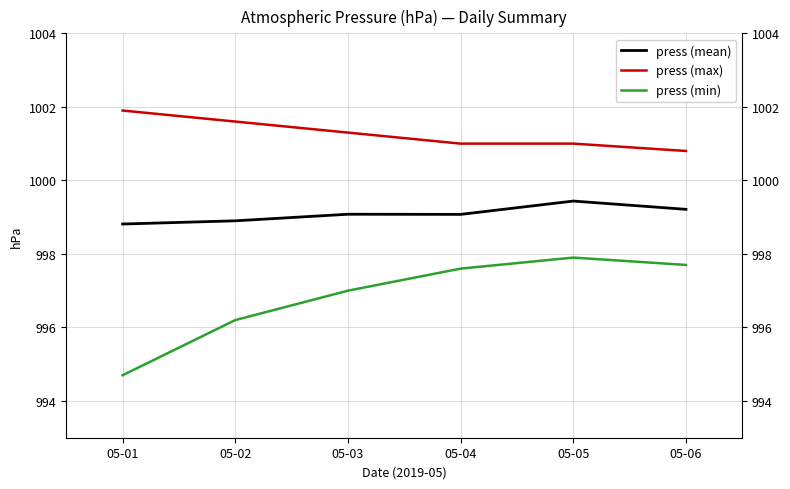

Which series changed the most between 05-01 and 05-04?

press (min)